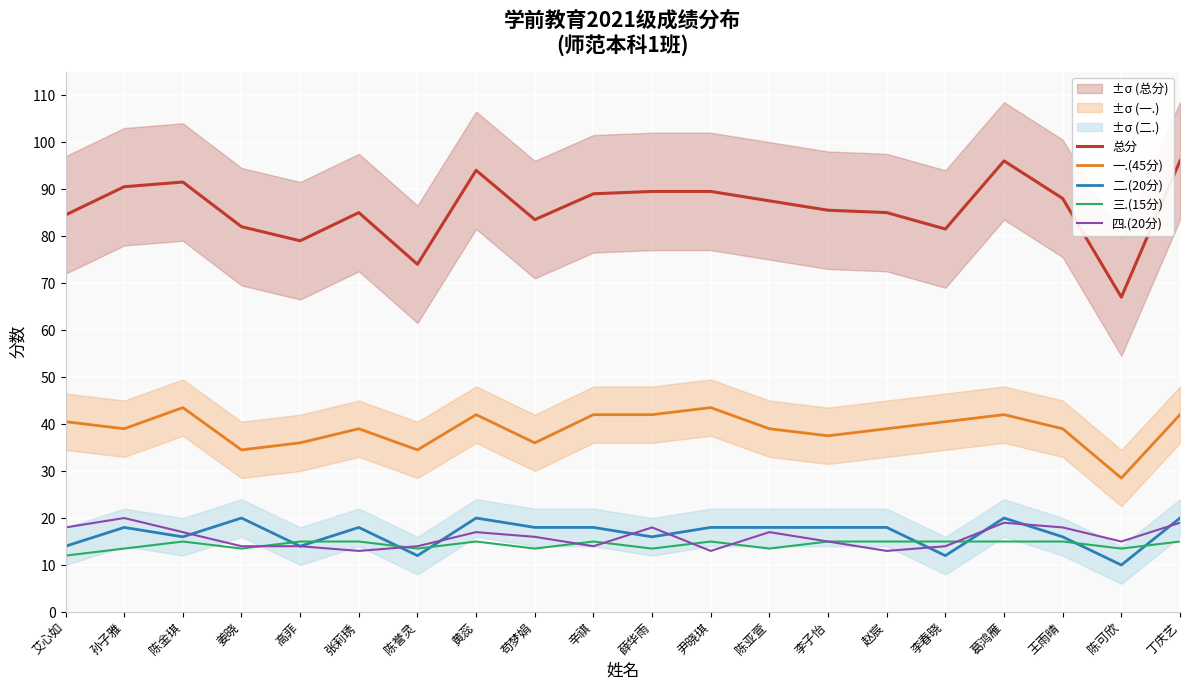

The 总分 series shows 94.0 at 黄蕊. True or false?

True